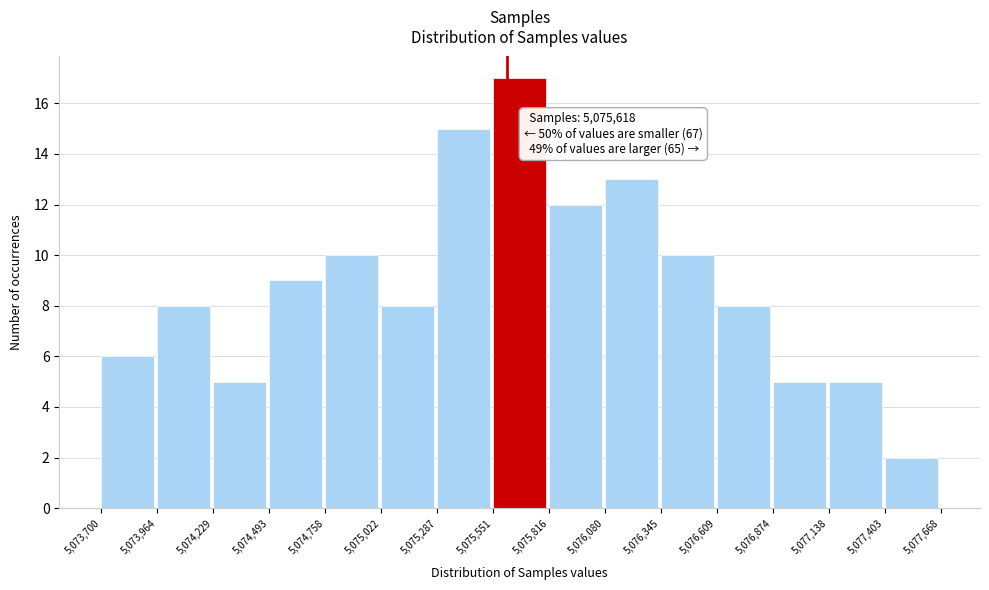

Over which range of the x-axis is the bar tallest?

5,075,551 to 5,075,816